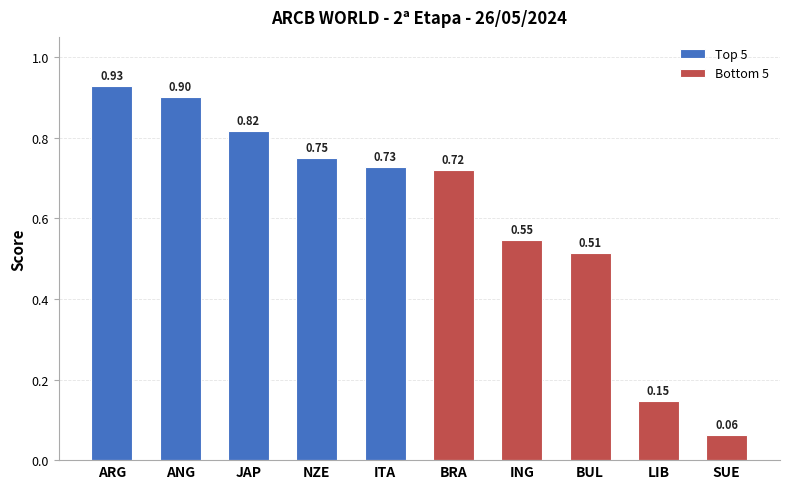

Which series has the largest total across all categories?

Top 5